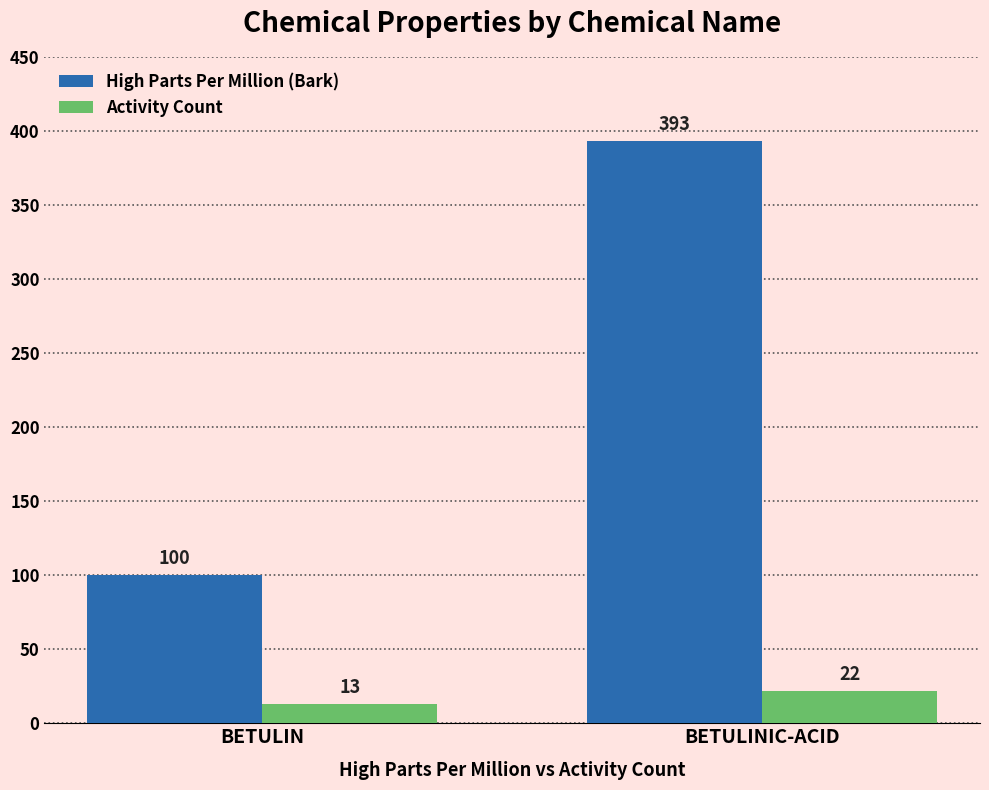

At BETULINIC-ACID, list the series in order from largest to smallest.

High Parts Per Million (Bark), Activity Count